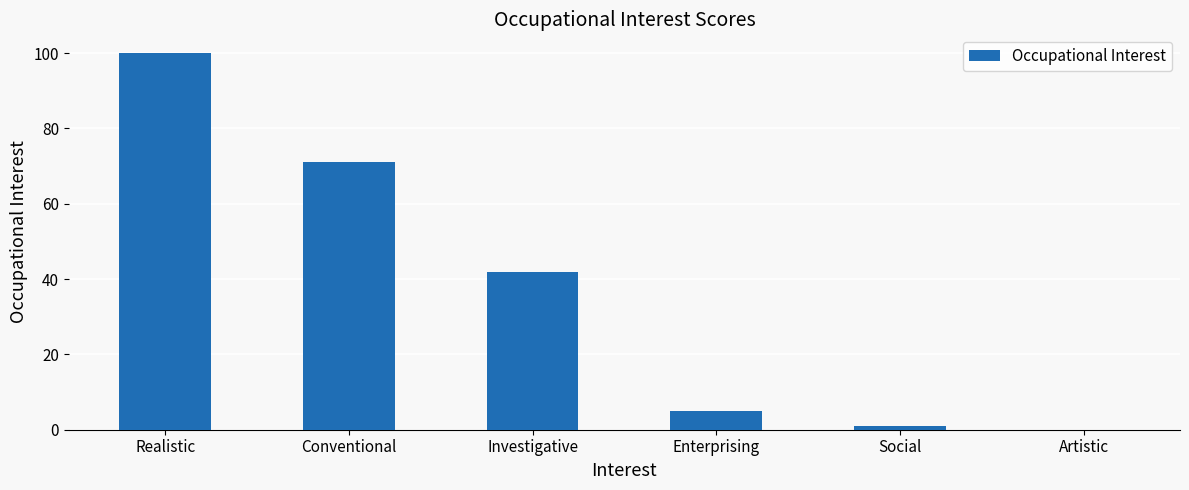

The chart shows a value of 0 at Artistic. True or false?

True